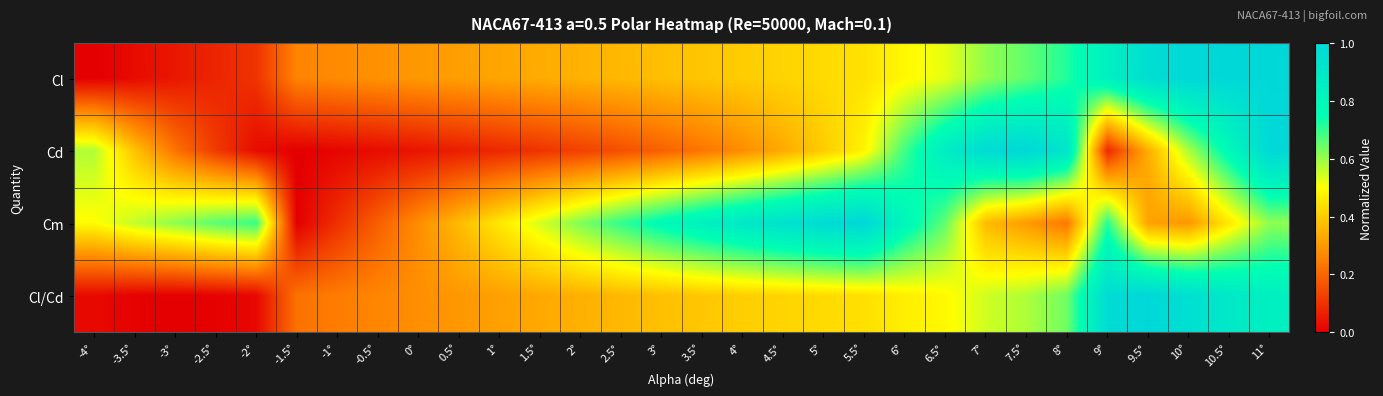

At how many categories does at least one series exceed 0?

30